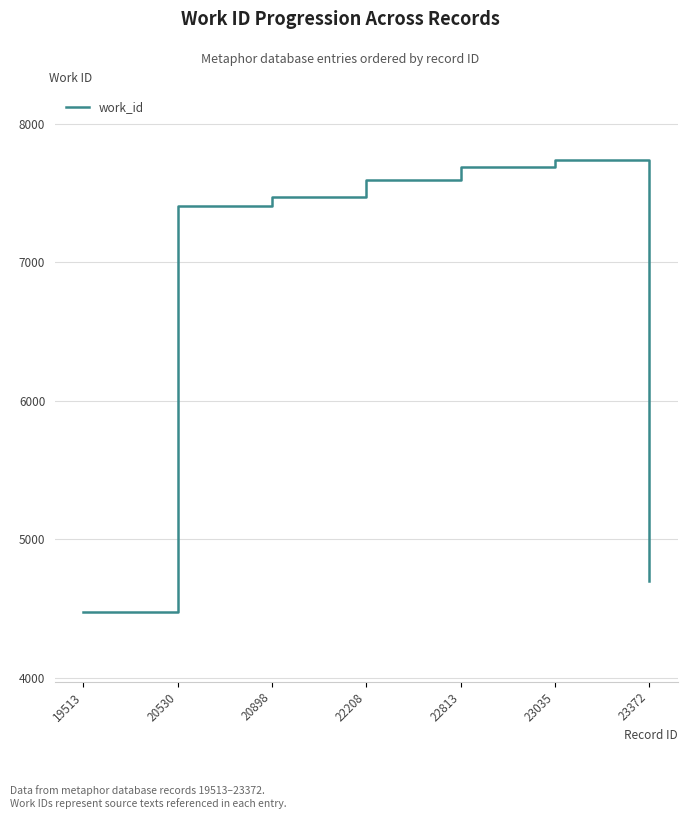

What is the difference between the second highest and minimum values?

3211